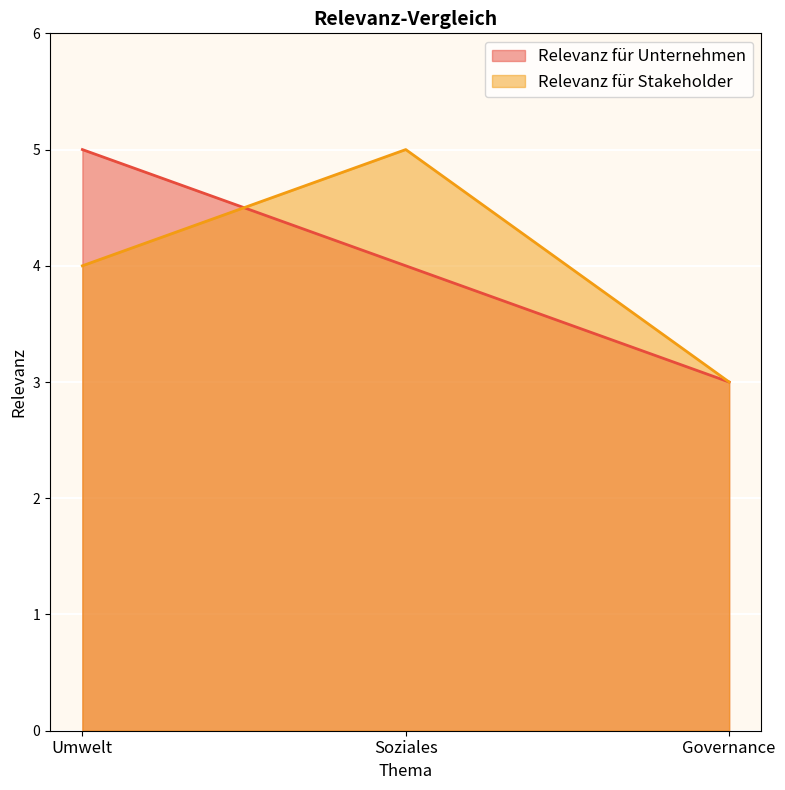

What is the difference between the maximum and minimum values in the Relevanz für Stakeholder series?

2